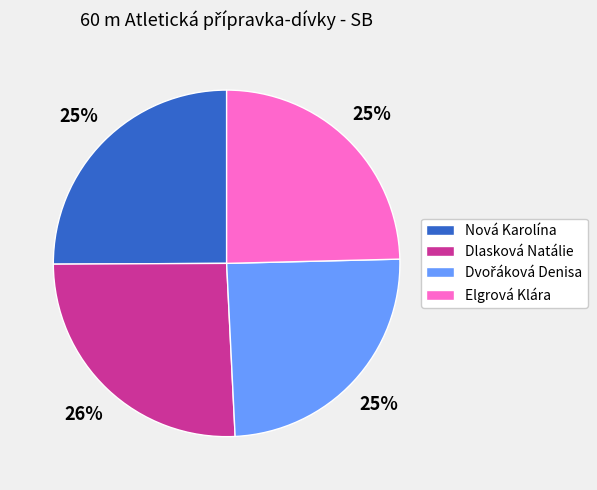

How many segments does this pie chart have?

4